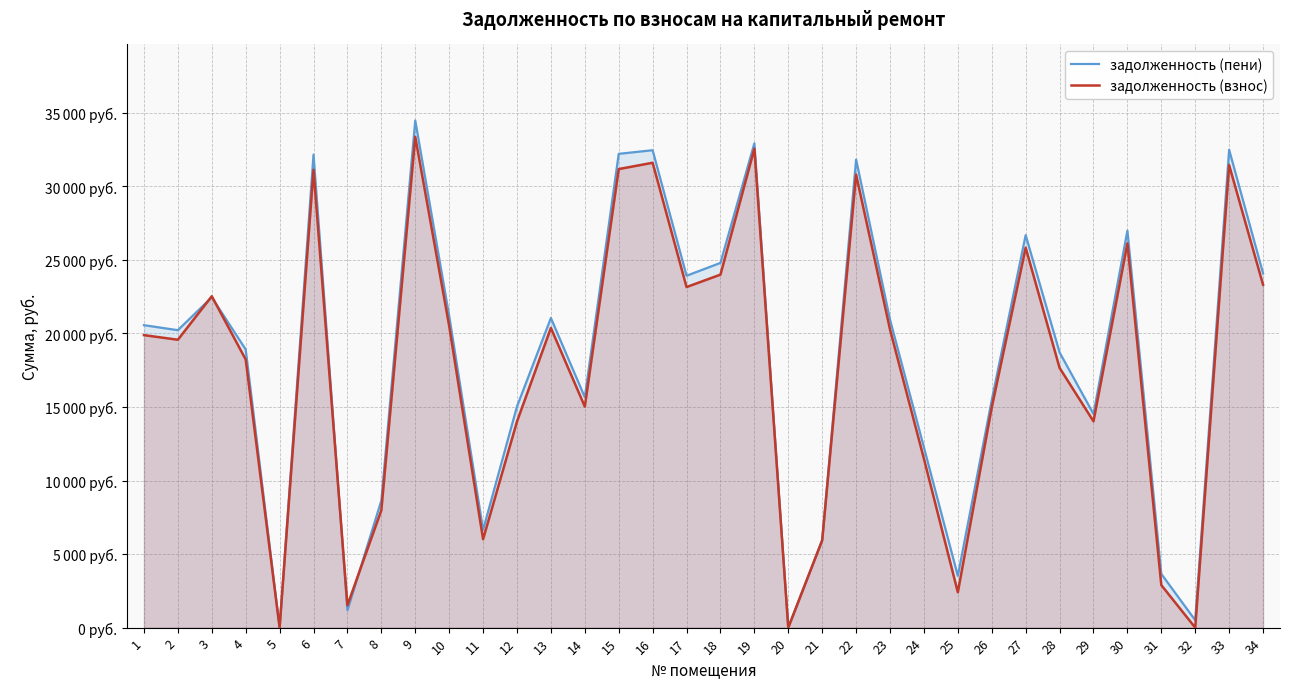

Does the chart display data point markers on the line(s)?

No